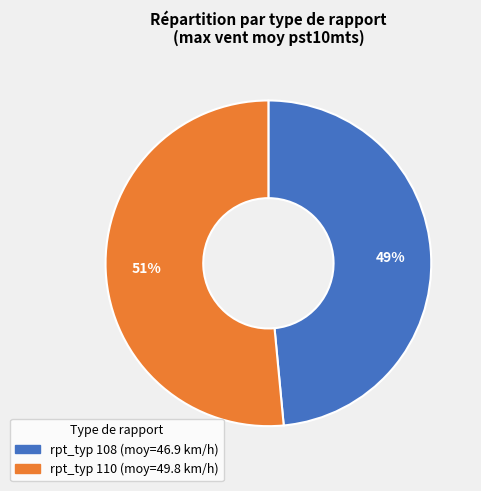

Is there a majority slice in this chart?

Yes